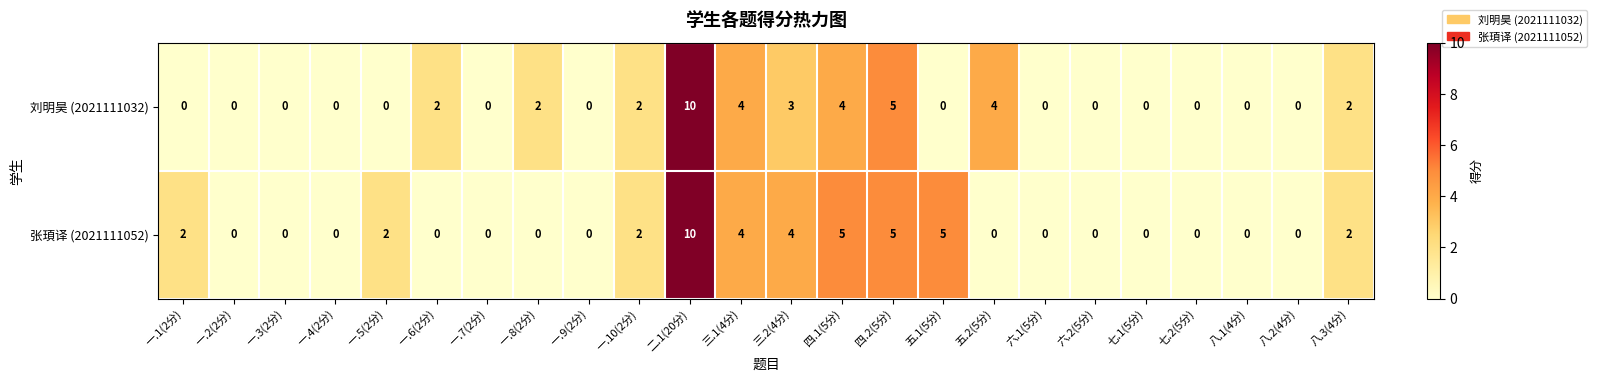

Count the number of data series in this chart.

2